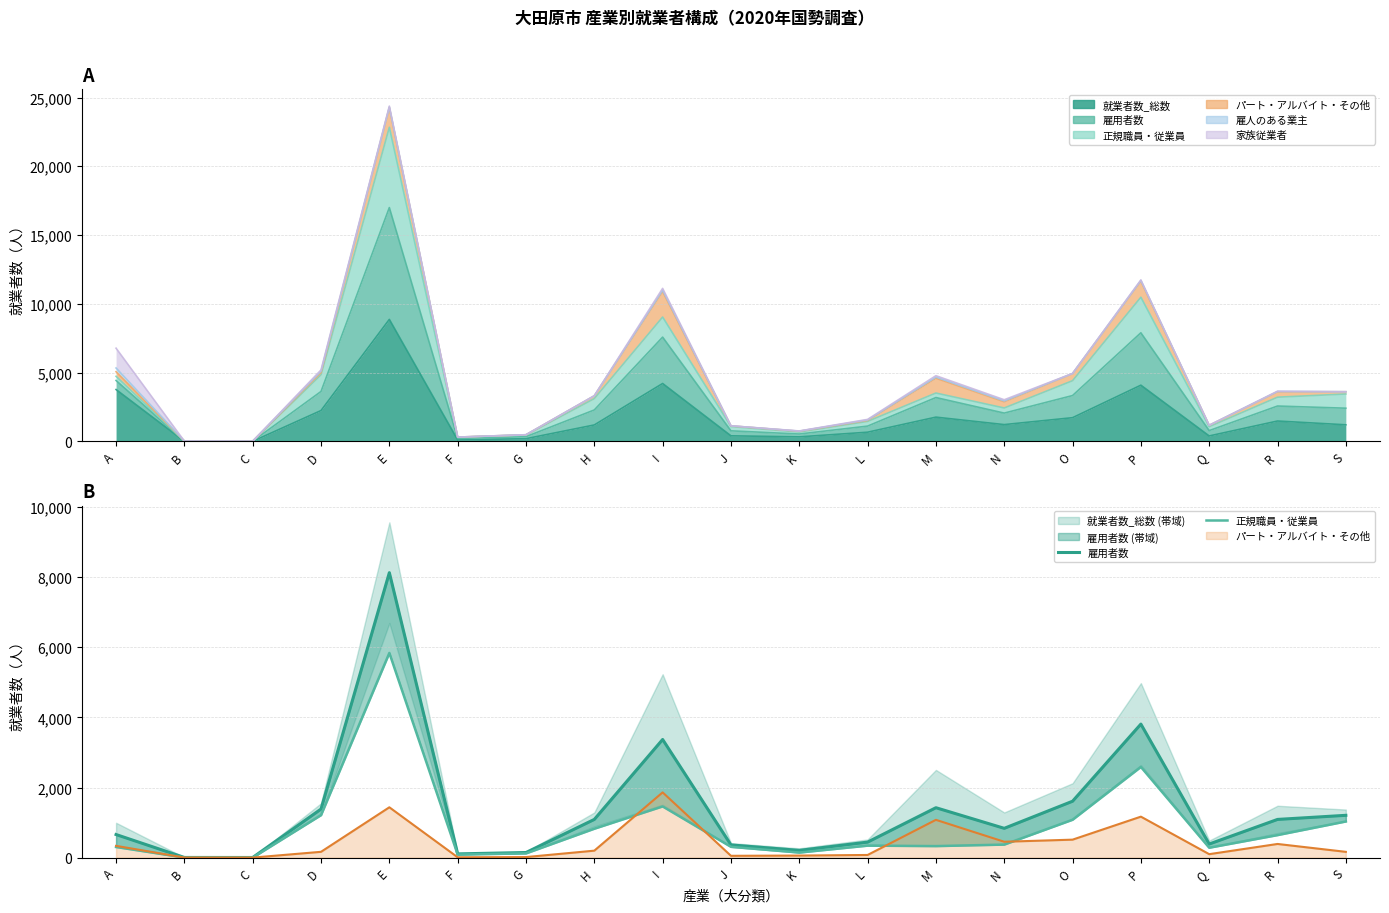

True or false: 雇用者数 and 正規職員・従業員 intersect in this chart.

False